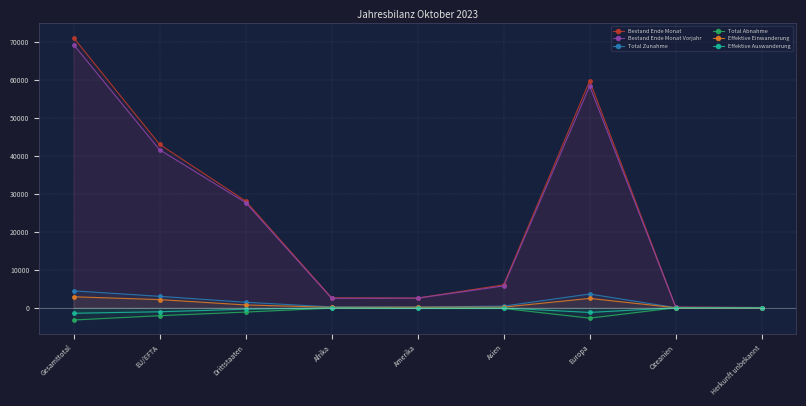

True or false: Bestand Ende Monat and Effektive Auswanderung intersect in this chart.

False